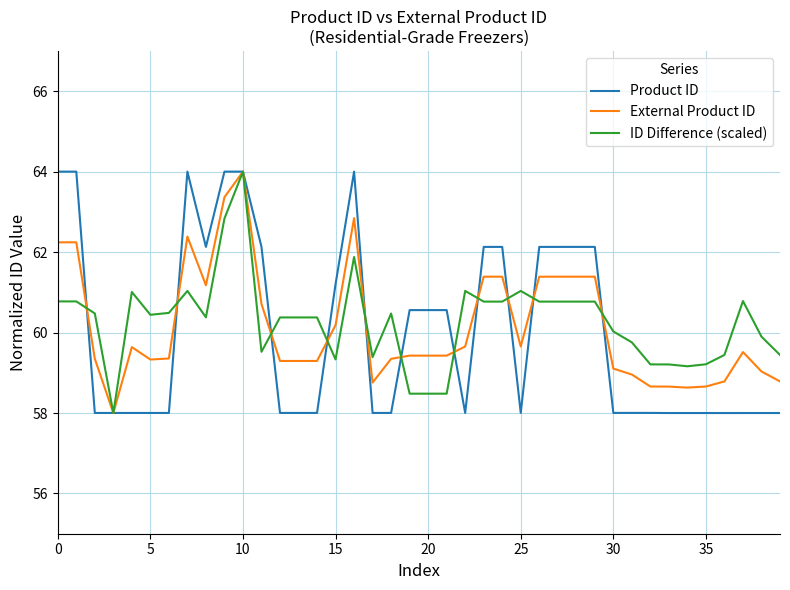

What is the maximum value for ID Difference (scaled)?

64.0